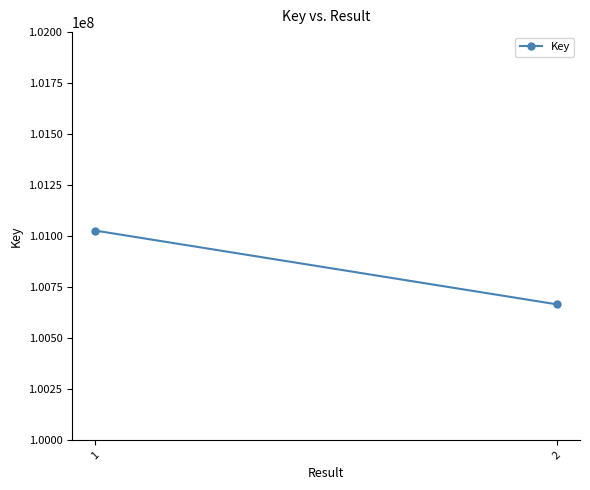

How many data points does each series have?

2